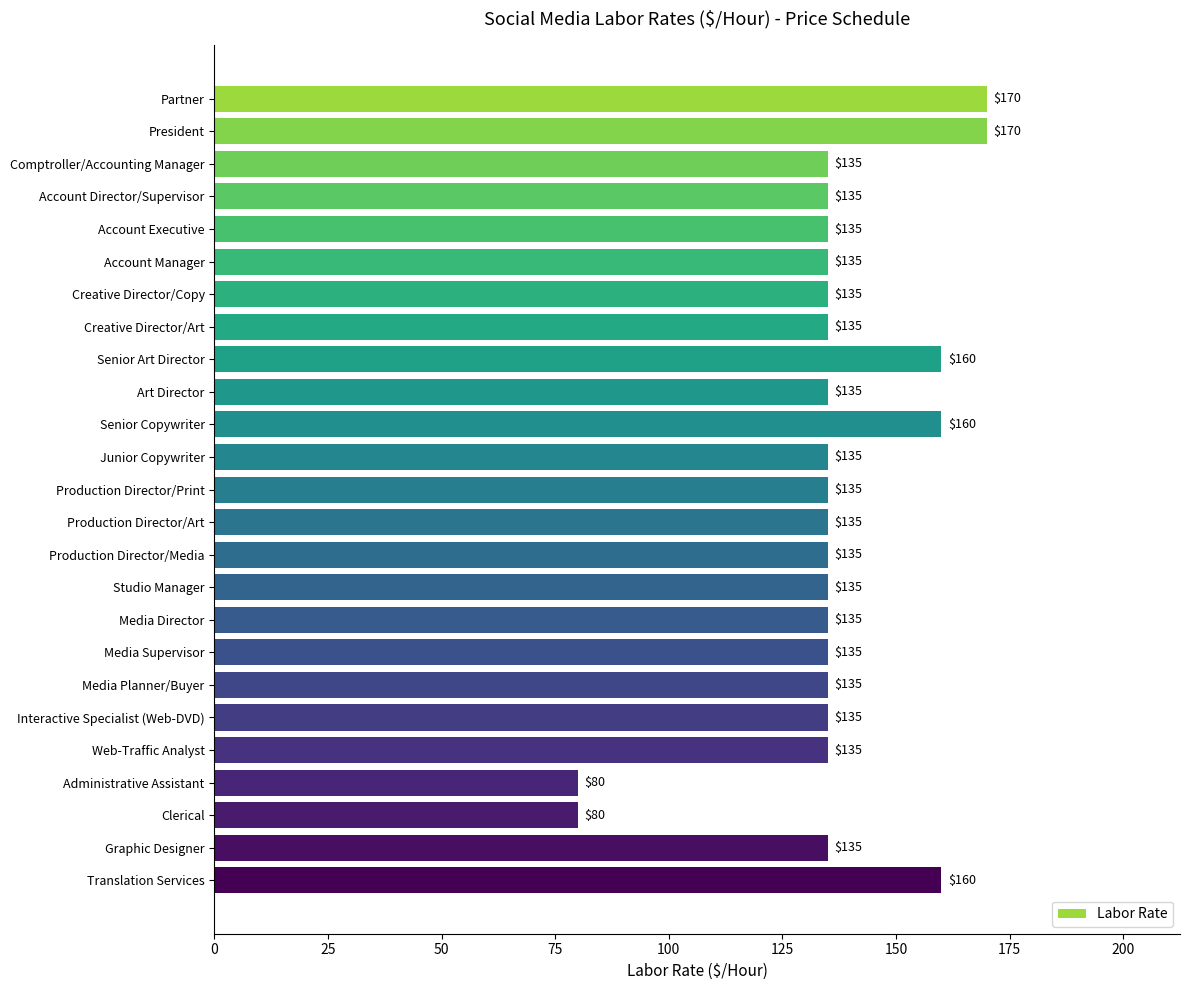

What is the smallest value displayed?

80